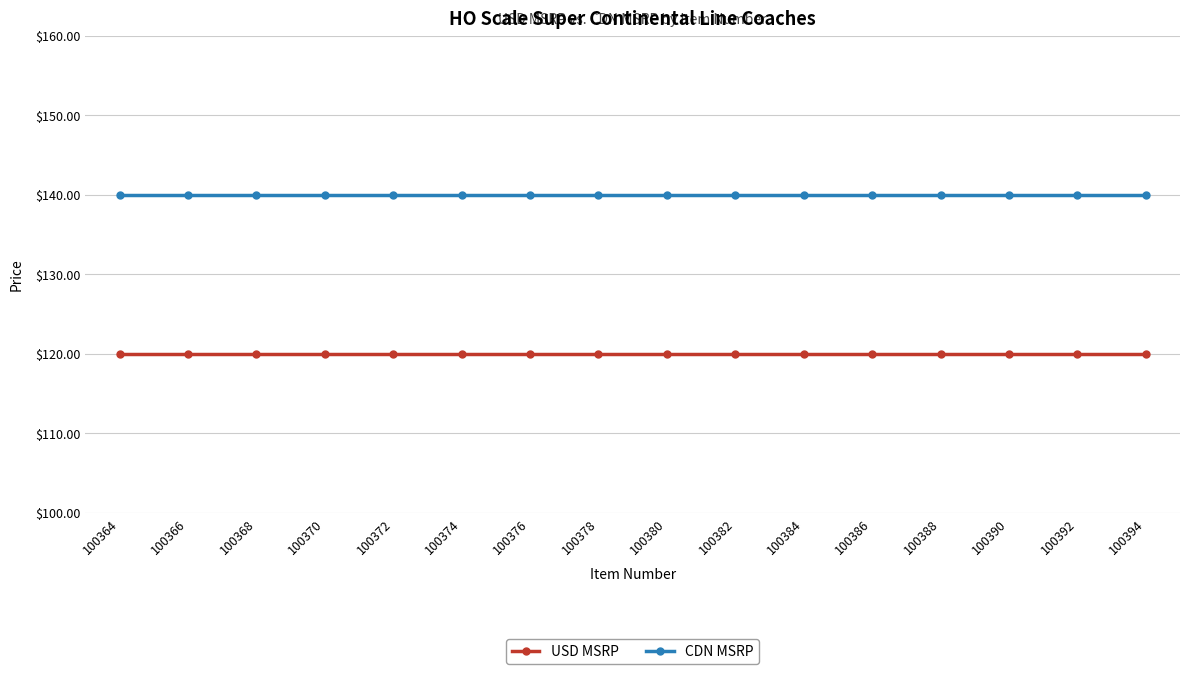

True or false: CDN MSRP has a value of 139.9 at 100394.

True